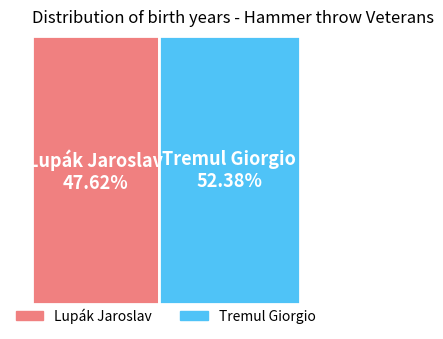

Rank the categories by value from lowest to highest.

Lupák Jaroslav, Tremul Giorgio